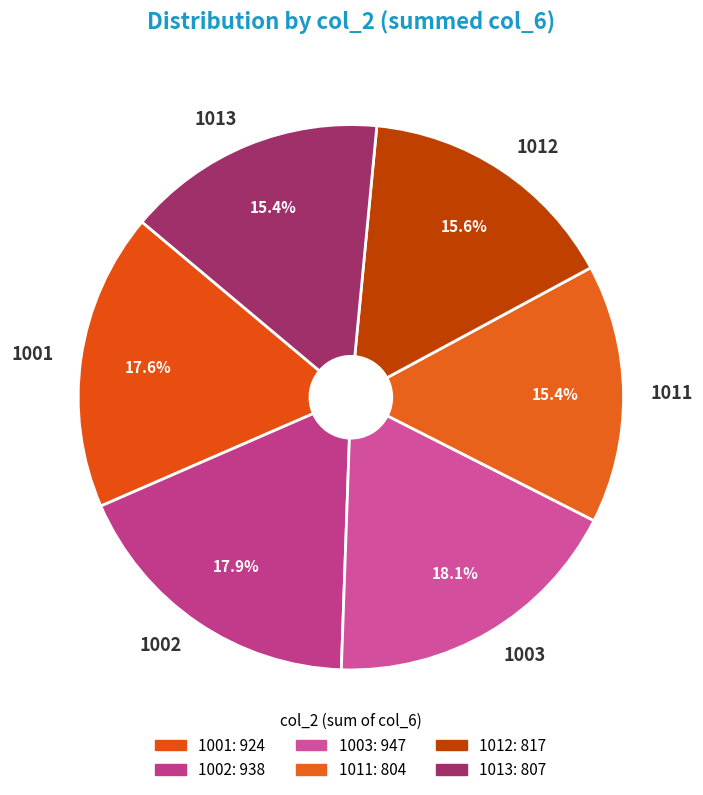

How many slices are in this pie chart?

6